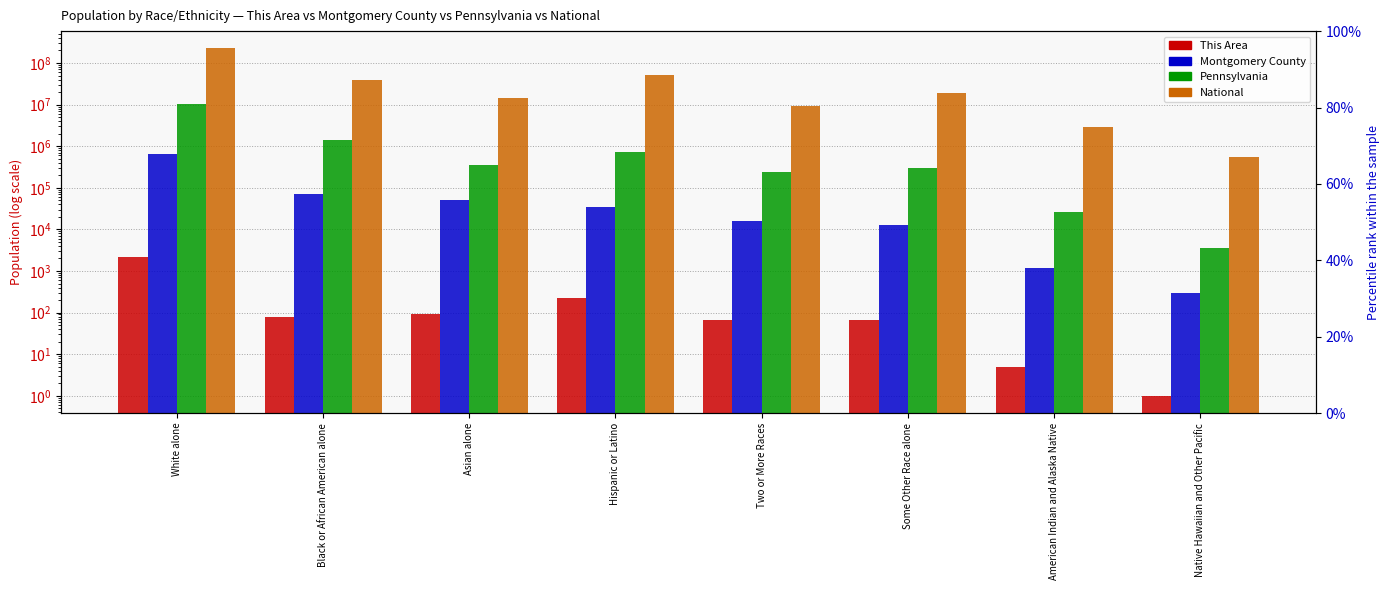

What is the highest value of the National series?

223553265